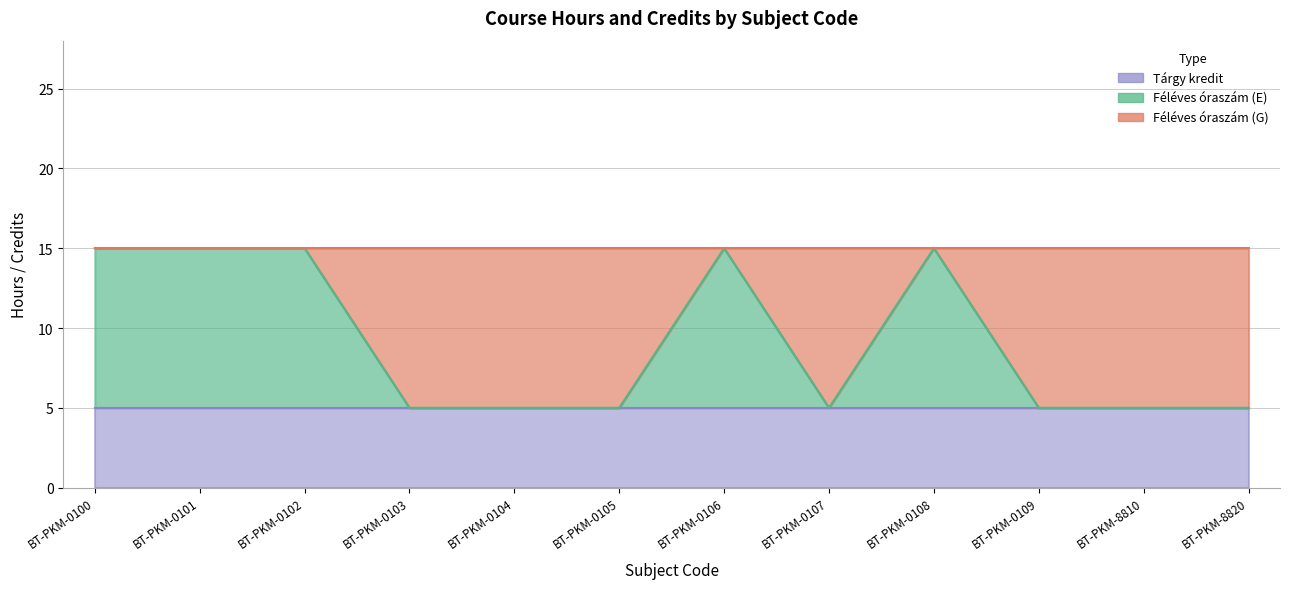

How many Féléves óraszám (E) values are between 0 and 10?

12